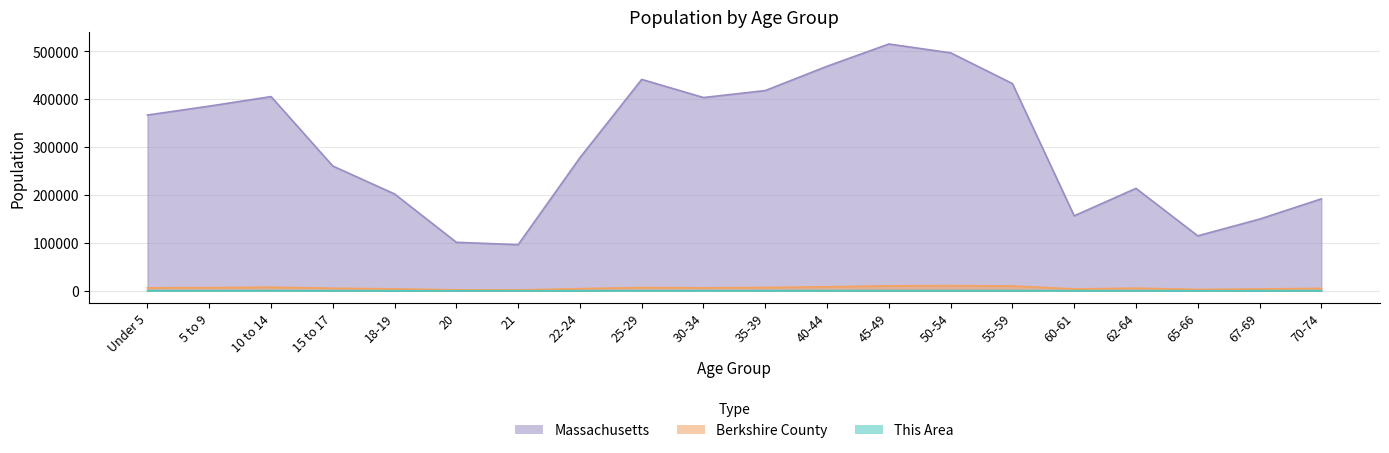

What is the total value across all series at 50-54?

508226